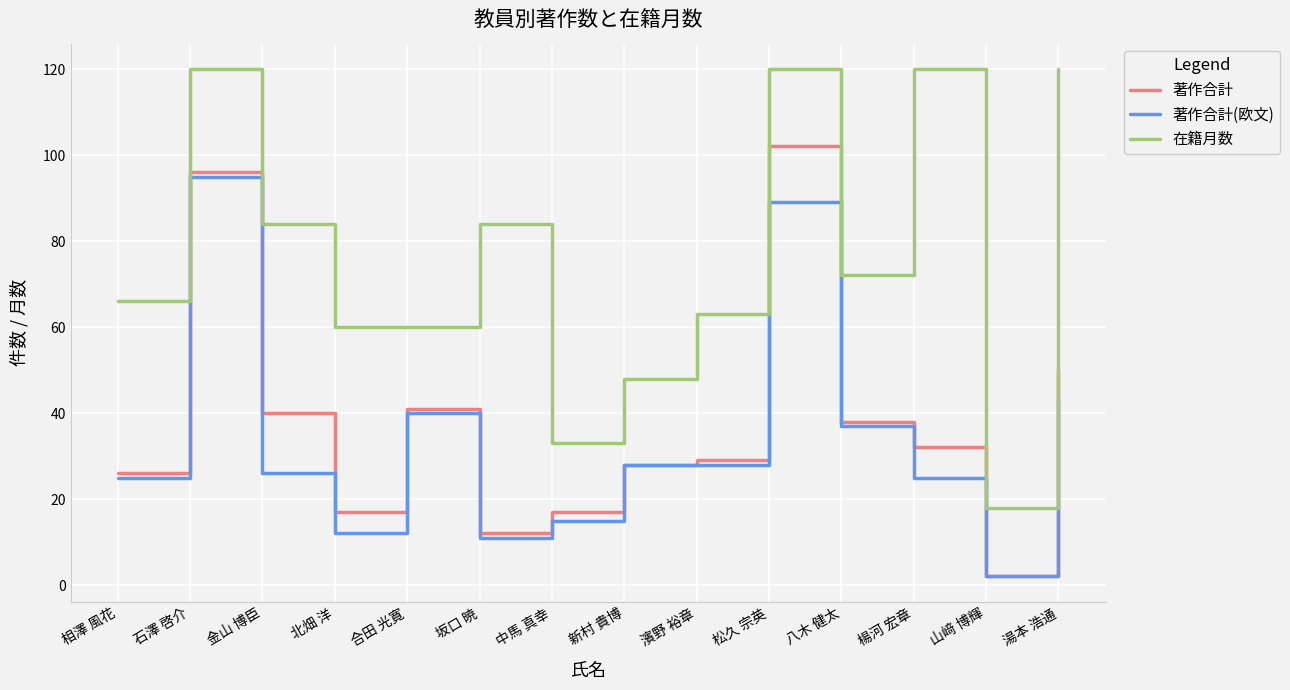

What is the maximum value for 著作合計(欧文)?

95